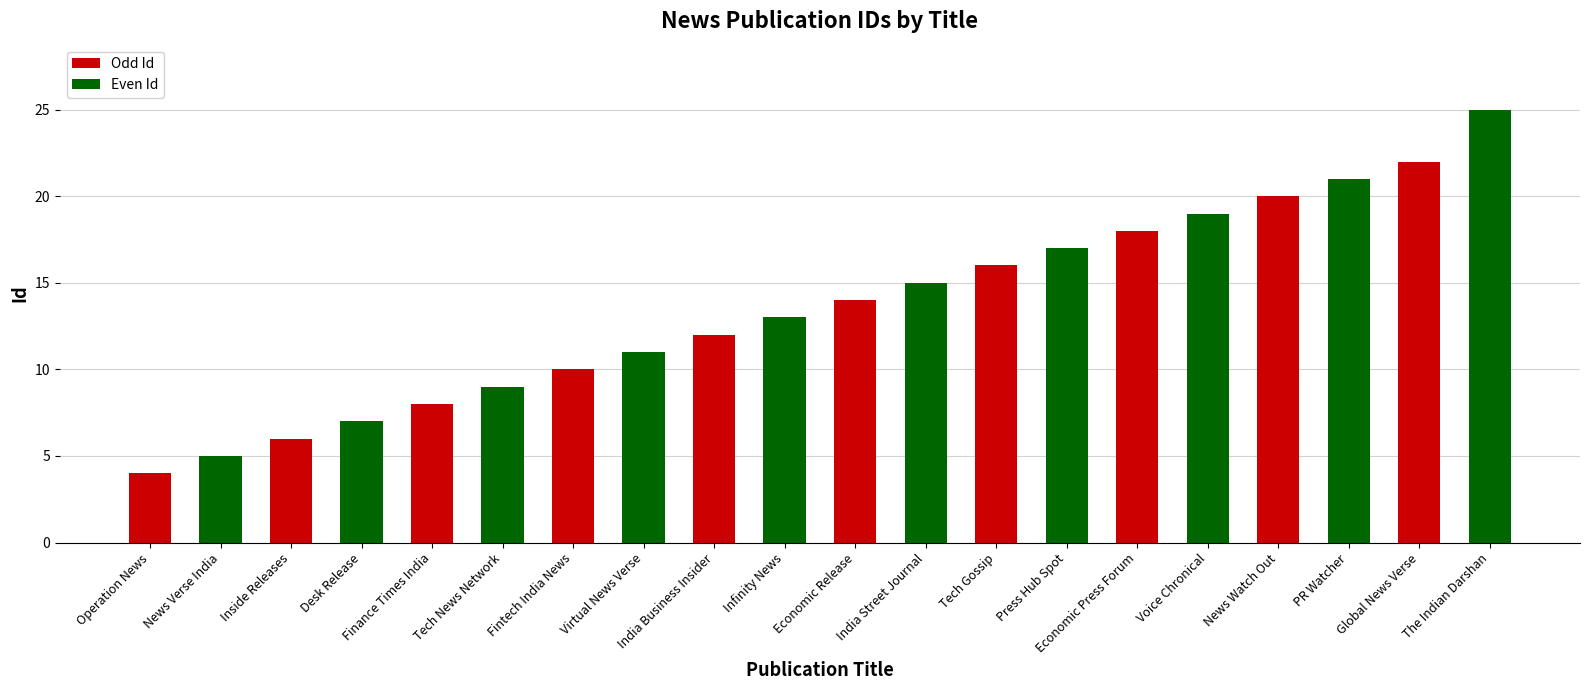

Is it true that the value at The Indian Darshan is 14?

False